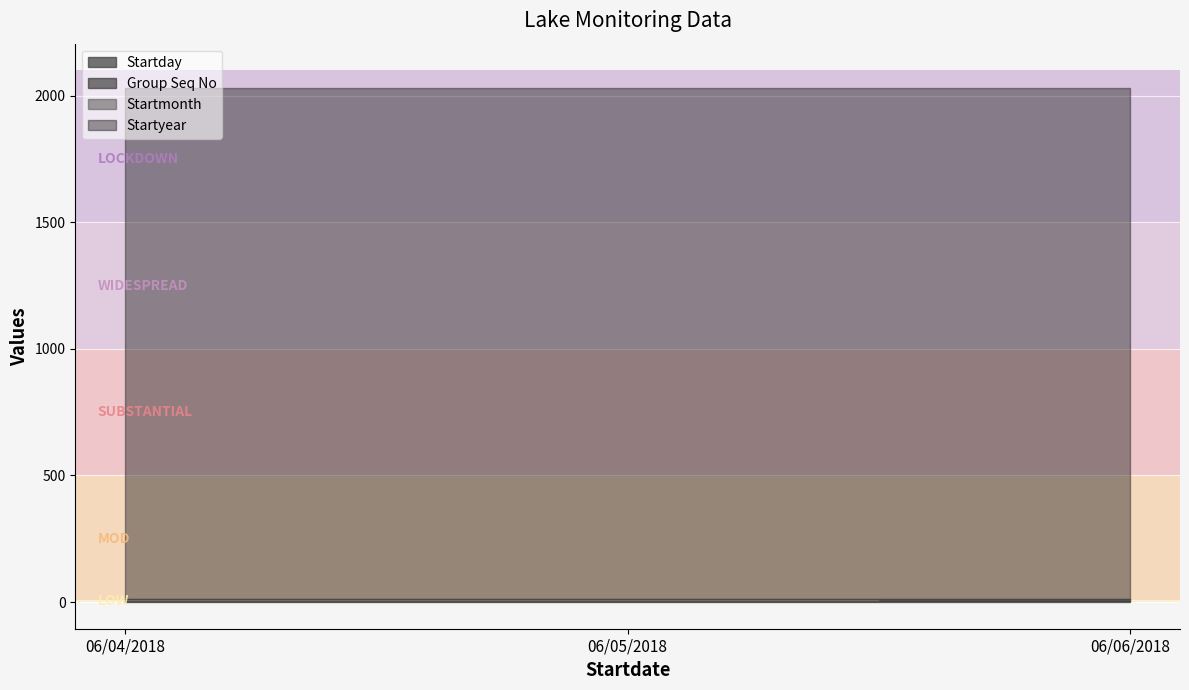

How many Startday values are between 4 and 6?

3